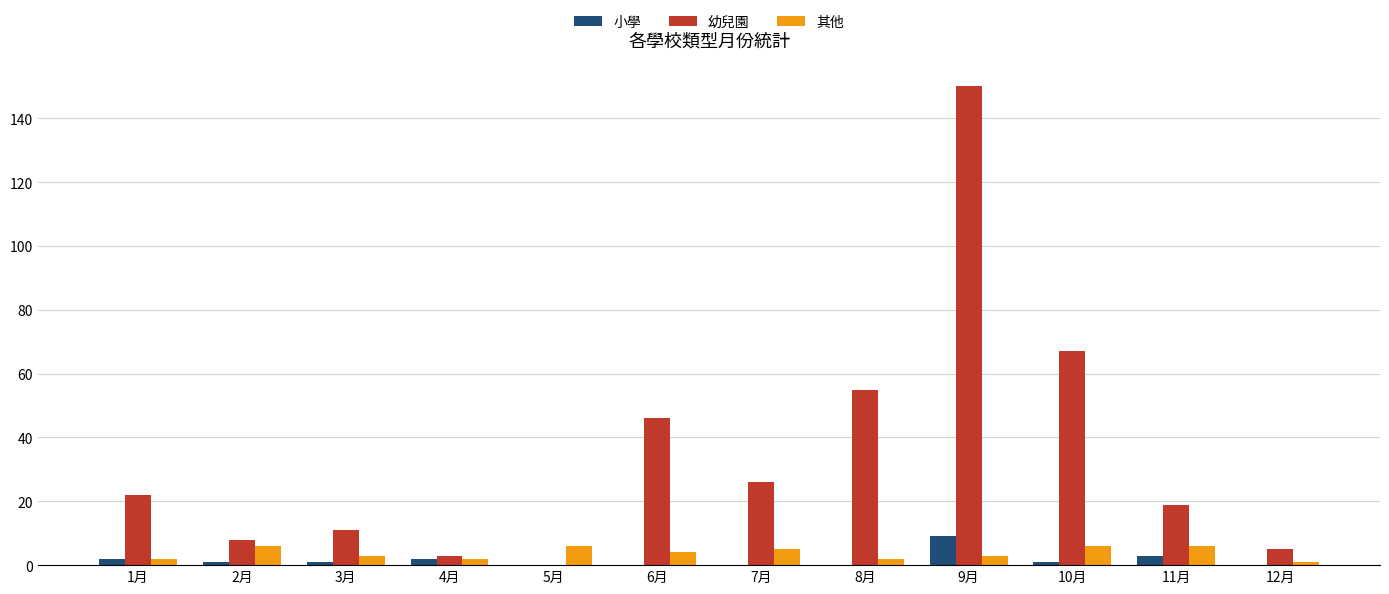

What are all the series names shown in the legend?

小學, 幼兒園, 其他